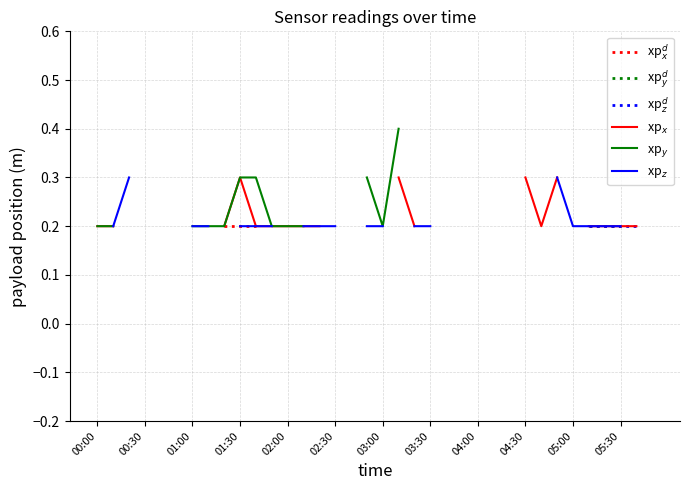

Which series has the largest range (max minus min)?

xp$_y$